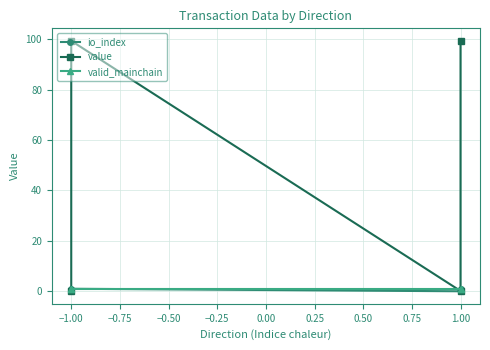

True or false: value and valid_mainchain cross at least once.

True